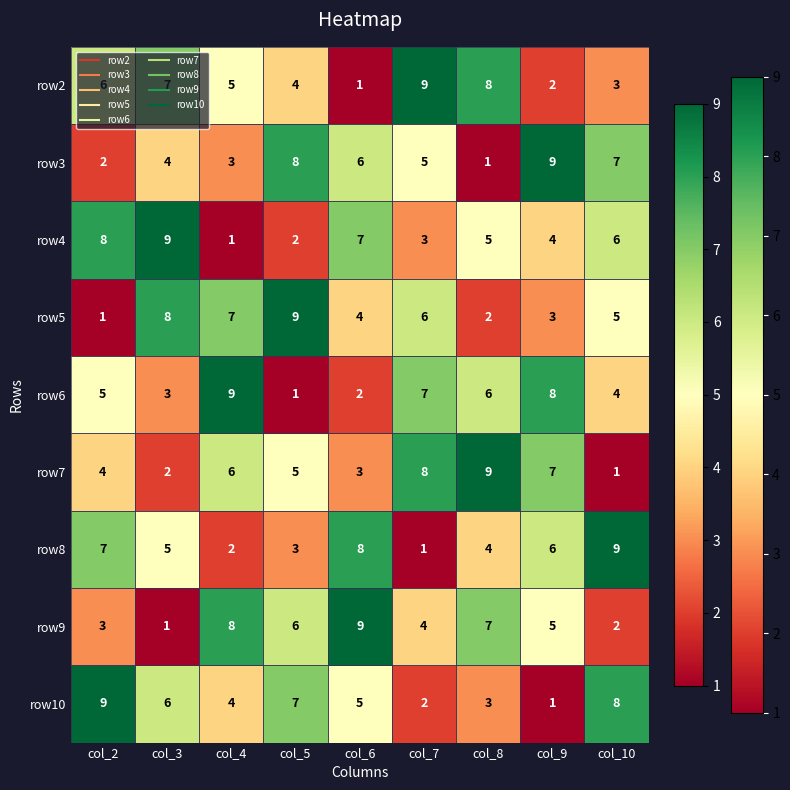

Which category has the lowest value in the row7 series?

col_10